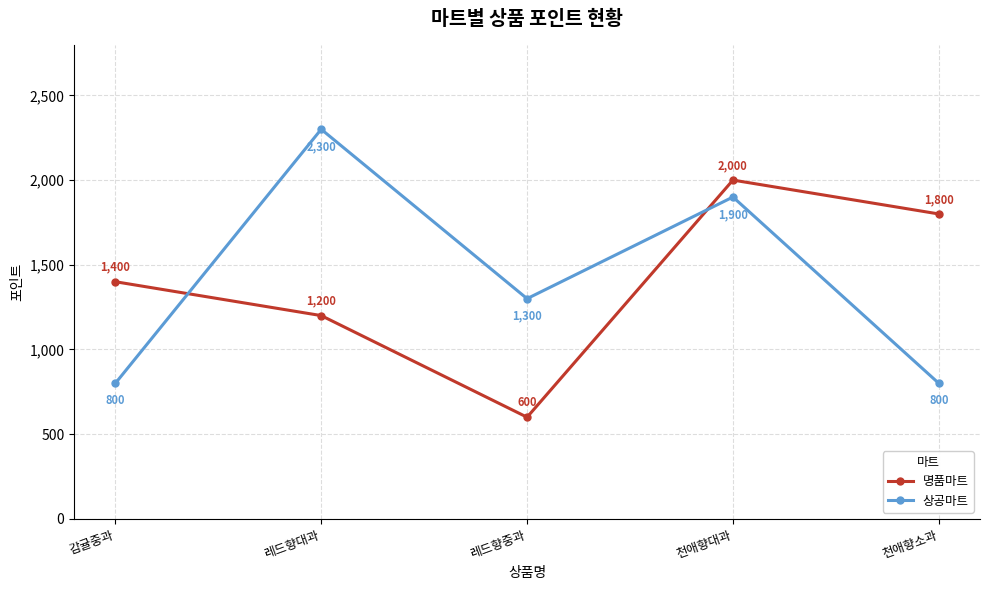

Which series has the largest total across all categories?

상공마트